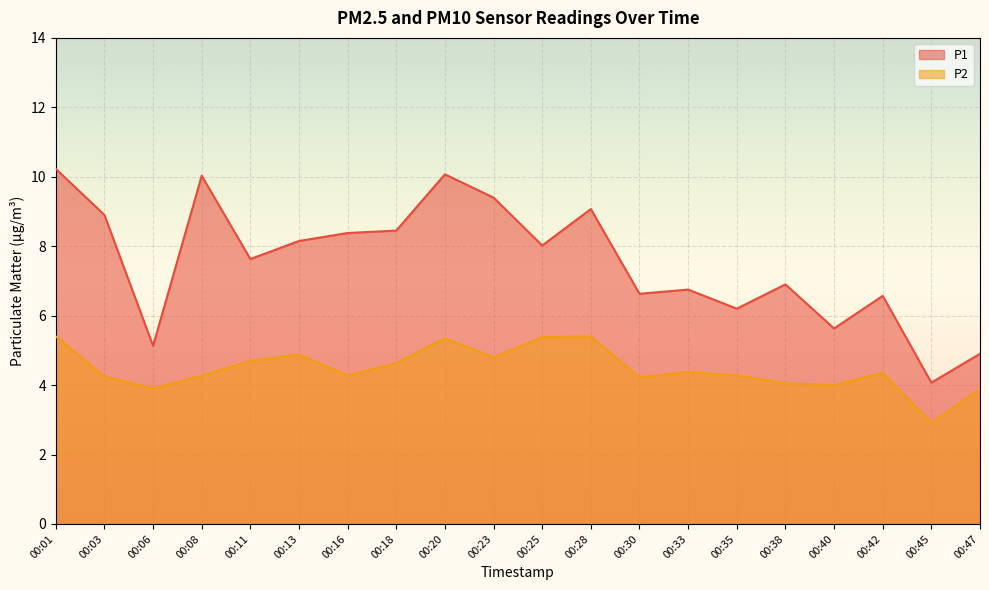

What is the difference between the P2 values at 00:45 and 00:28?

2.5